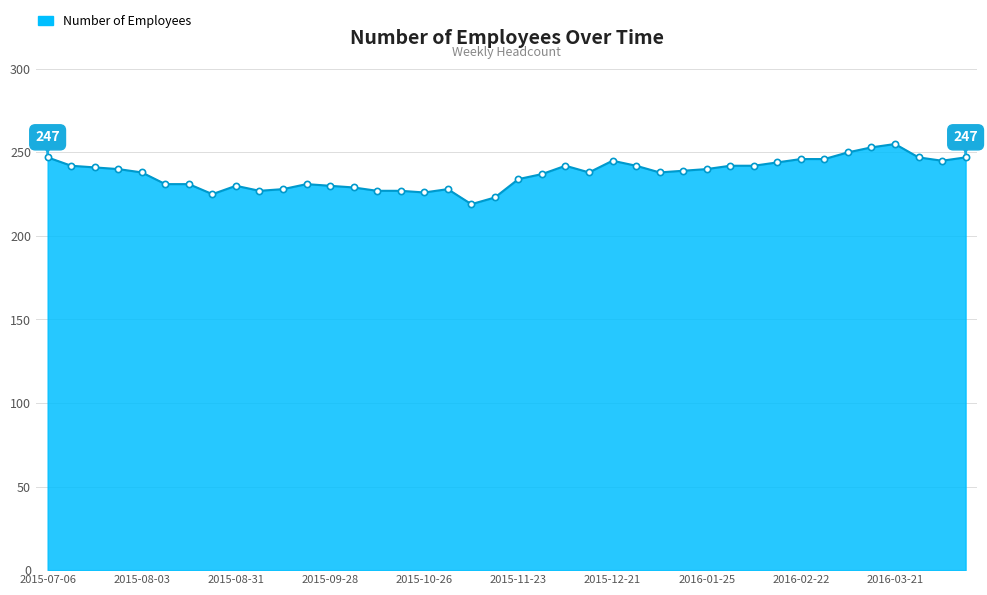

What is the maximum value shown in the chart?

255